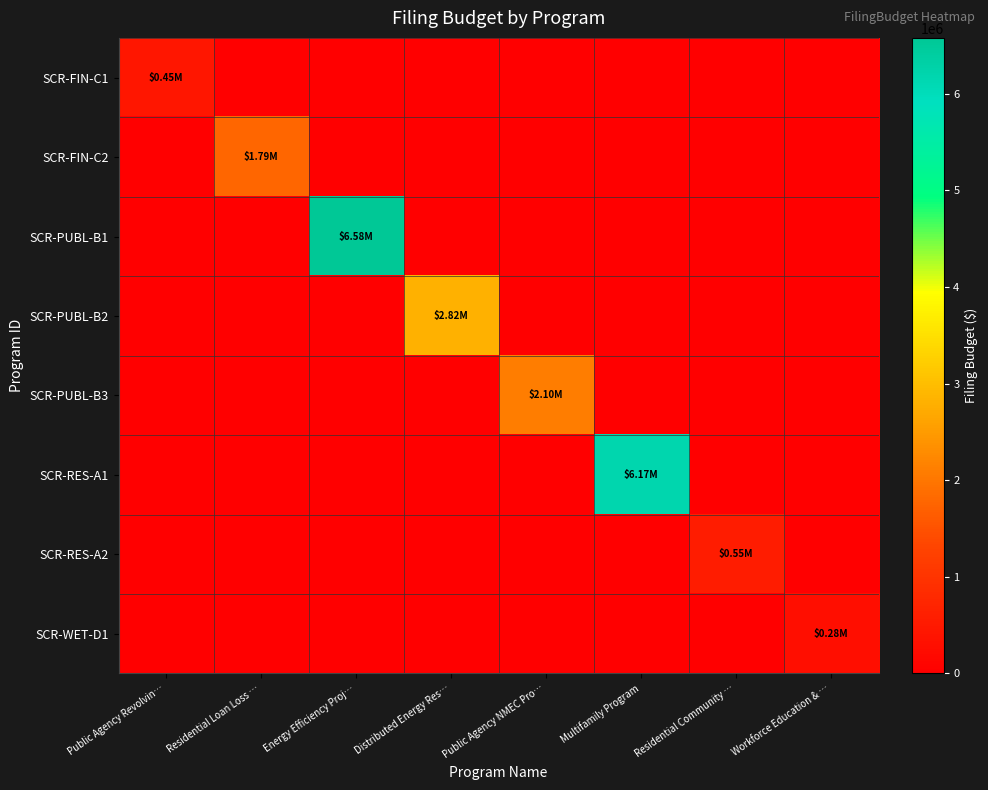

Reading right to left, list all the values displayed in this chart.

SCR-FIN-C1: Workforce Education & …=0	Residential Community …=0	Multifamily Program=0	Public Agency NMEC Pro…=0	Distributed Energy Res…=0	Energy Efficiency Proj…=0	Residential Loan Loss …=0	Public Agency Revolvin…=450000
SCR-FIN-C2: Workforce Education & …=0	Residential Community …=0	Multifamily Program=0	Public Agency NMEC Pro…=0	Distributed Energy Res…=0	Energy Efficiency Proj…=0	Residential Loan Loss …=1787000	Public Agency Revolvin…=0
SCR-PUBL-B1: Workforce Education & …=0	Residential Community …=0	Multifamily Program=0	Public Agency NMEC Pro…=0	Distributed Energy Res…=0	Energy Efficiency Proj…=6577000	Residential Loan Loss …=0	Public Agency Revolvin…=0
SCR-PUBL-B2: Workforce Education & …=0	Residential Community …=0	Multifamily Program=0	Public Agency NMEC Pro…=0	Distributed Energy Res…=2823000	Energy Efficiency Proj…=0	Residential Loan Loss …=0	Public Agency Revolvin…=0
SCR-PUBL-B3: Workforce Education & …=0	Residential Community …=0	Multifamily Program=0	Public Agency NMEC Pro…=2100000	Distributed Energy Res…=0	Energy Efficiency Proj…=0	Residential Loan Loss …=0	Public Agency Revolvin…=0
SCR-RES-A1: Workforce Education & …=0	Residential Community …=0	Multifamily Program=6171000	Public Agency NMEC Pro…=0	Distributed Energy Res…=0	Energy Efficiency Proj…=0	Residential Loan Loss …=0	Public Agency Revolvin…=0
SCR-RES-A2: Workforce Education & …=0	Residential Community …=550000	Multifamily Program=0	Public Agency NMEC Pro…=0	Distributed Energy Res…=0	Energy Efficiency Proj…=0	Residential Loan Loss …=0	Public Agency Revolvin…=0
SCR-WET-D1: Workforce Education & …=284000	Residential Community …=0	Multifamily Program=0	Public Agency NMEC Pro…=0	Distributed Energy Res…=0	Energy Efficiency Proj…=0	Residential Loan Loss …=0	Public Agency Revolvin…=0